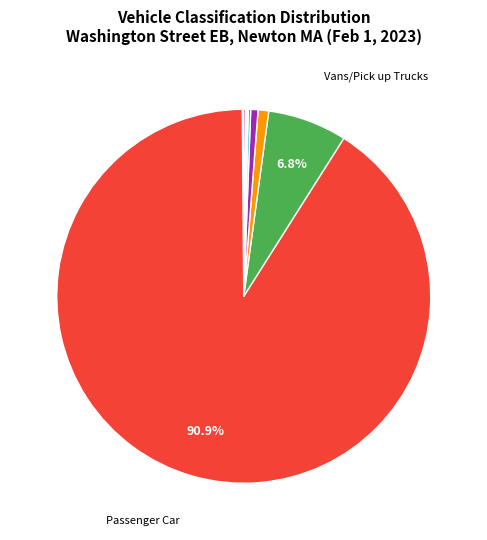

Is there a majority slice in this chart?

Yes